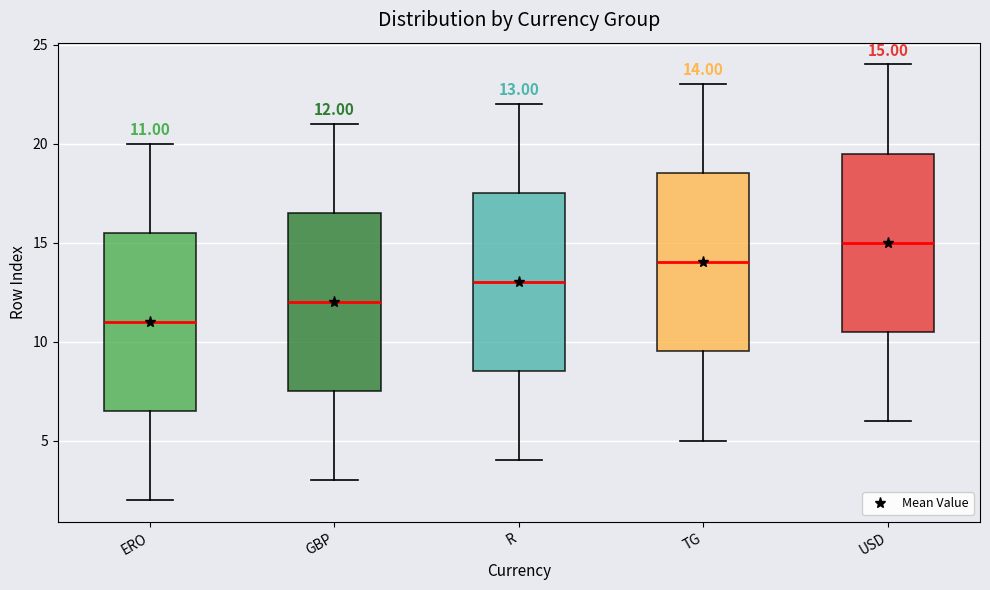

Which box's median line is the lowest?

ERO